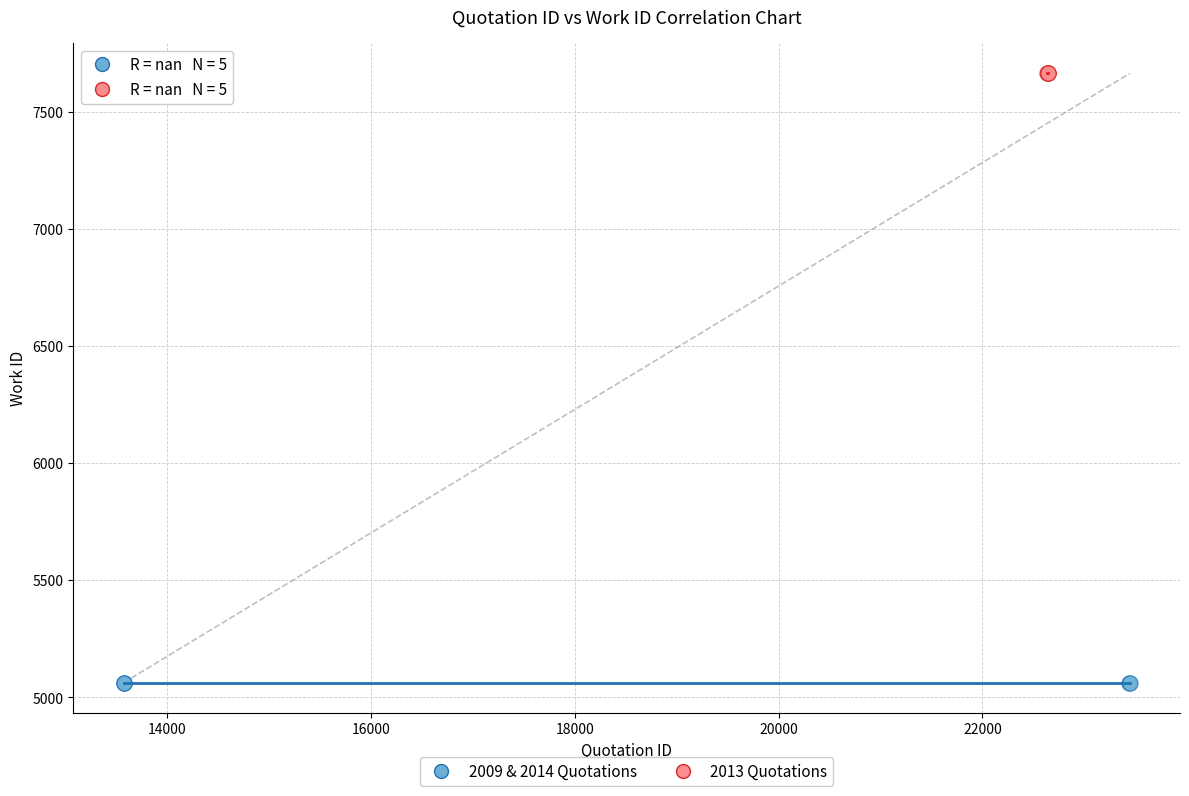

What are all the series names shown in the legend?

2009 & 2014 Quotations, 2013 Quotations